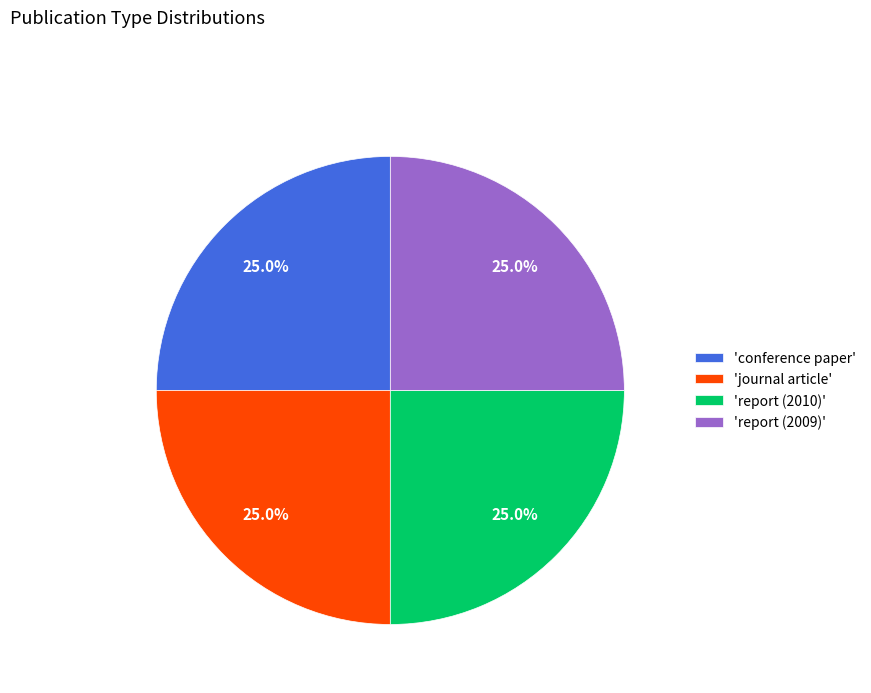

Does any single category account for the majority?

No